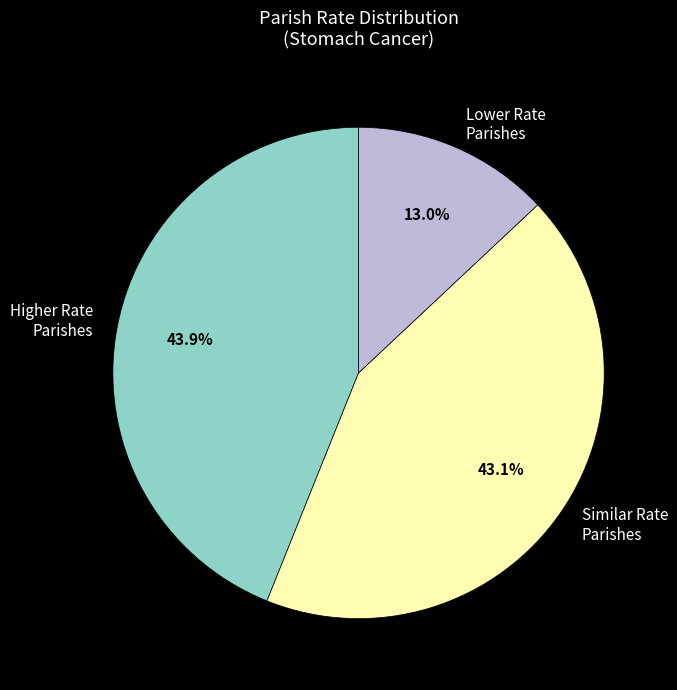

How many segments does this pie chart have?

3